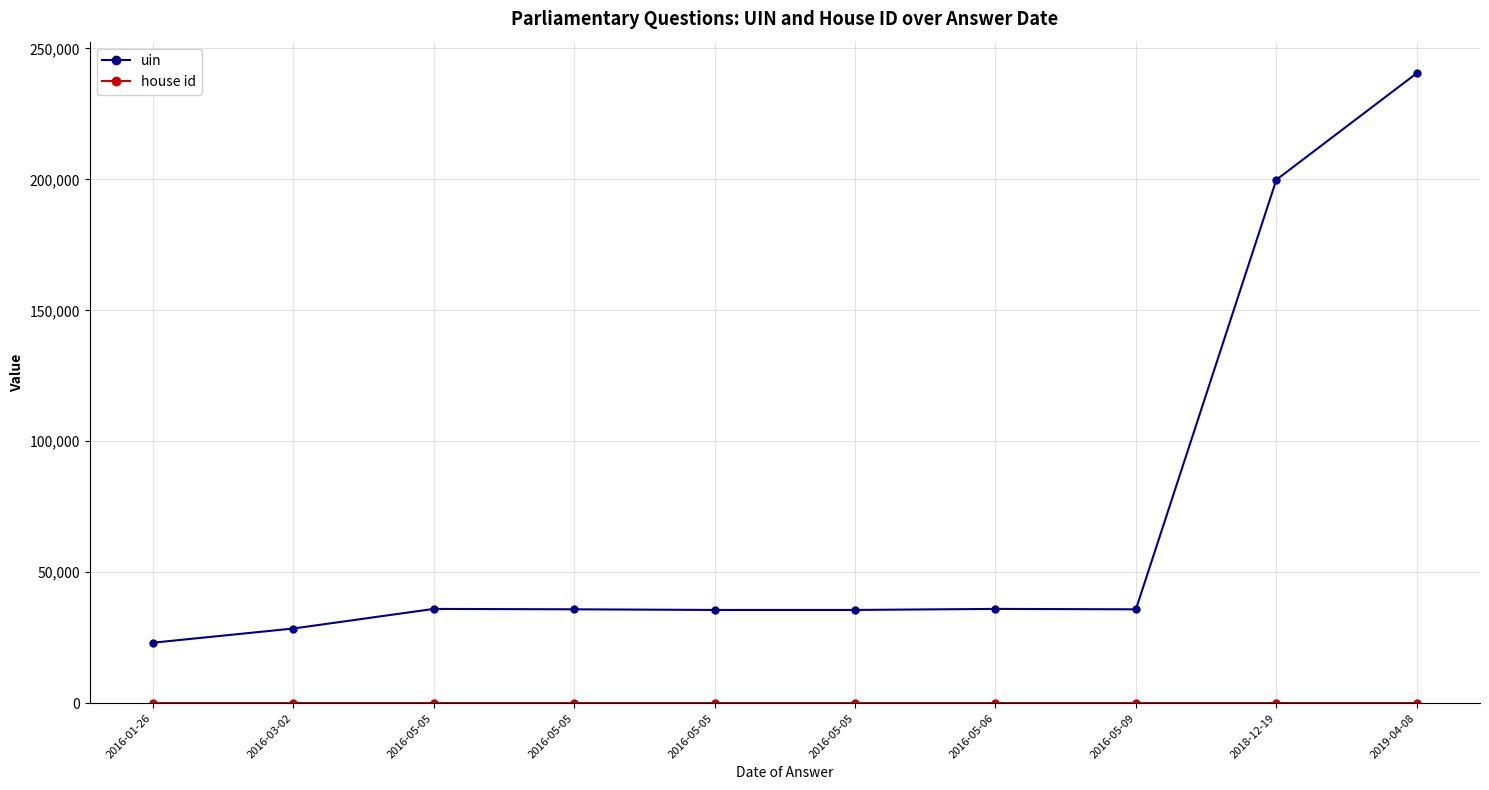

How many distinct data groups are displayed?

2